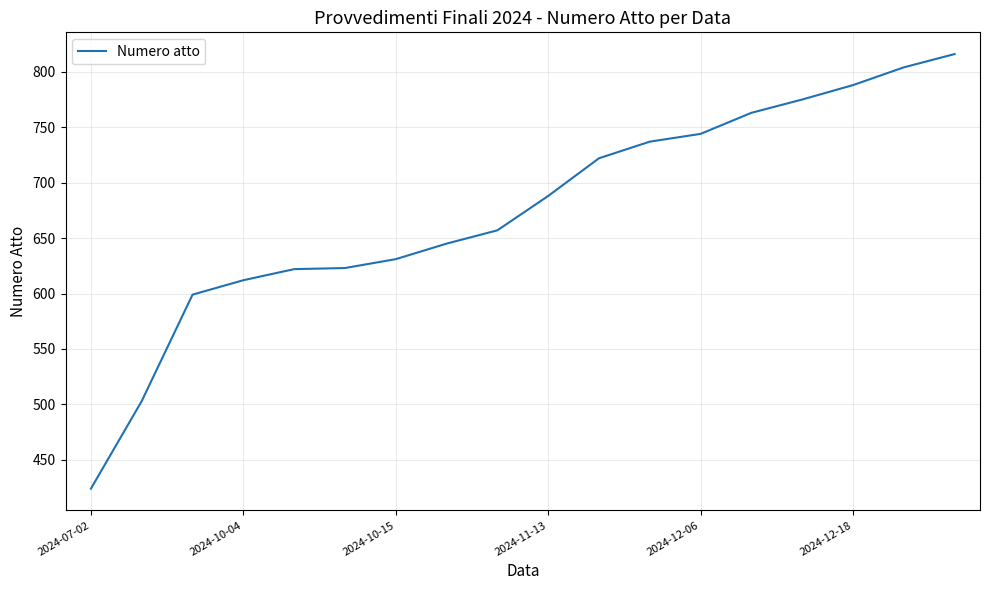

What is the difference between the maximum and minimum values?

392